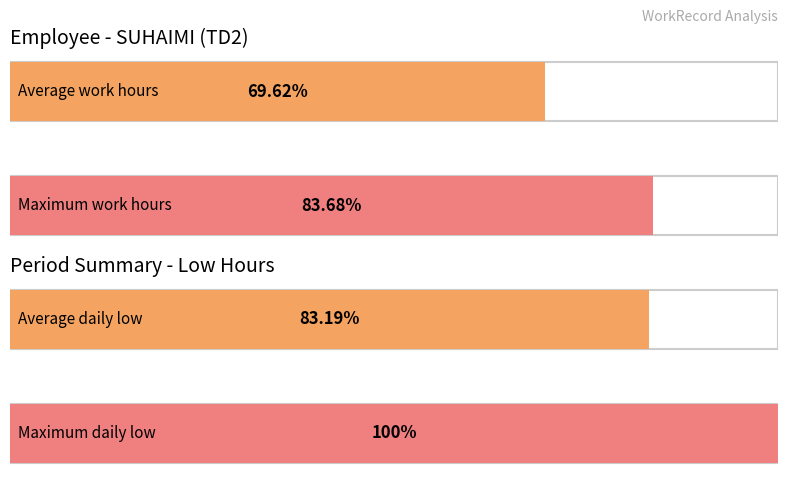

The value at 18 is 3.5. True or false?

False